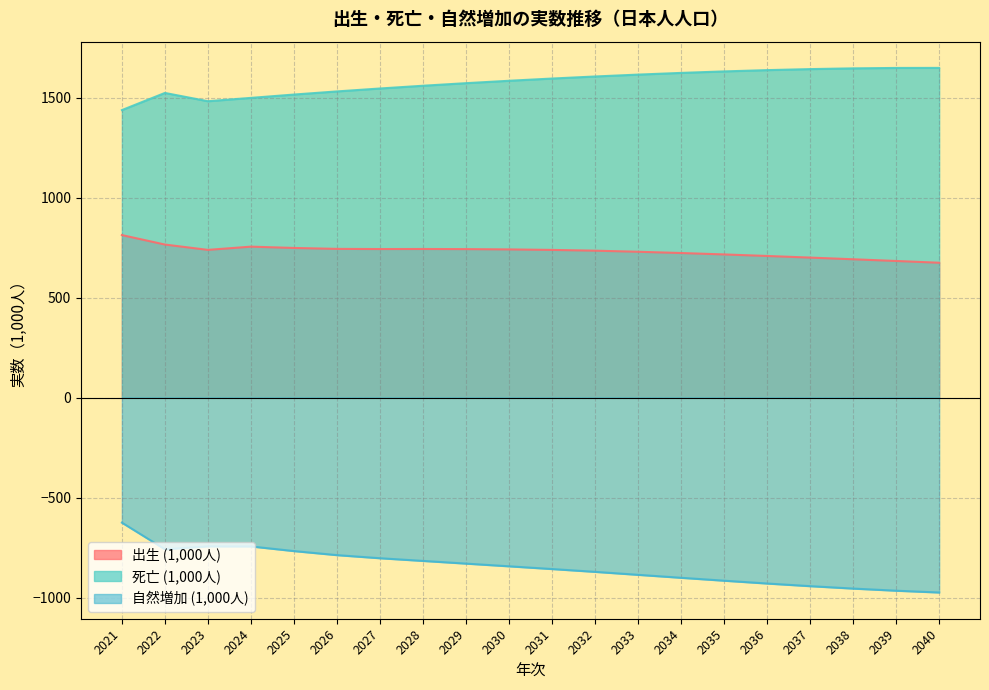

What is the approximate value of 死亡 (1,000人) at 2026?

1531.5